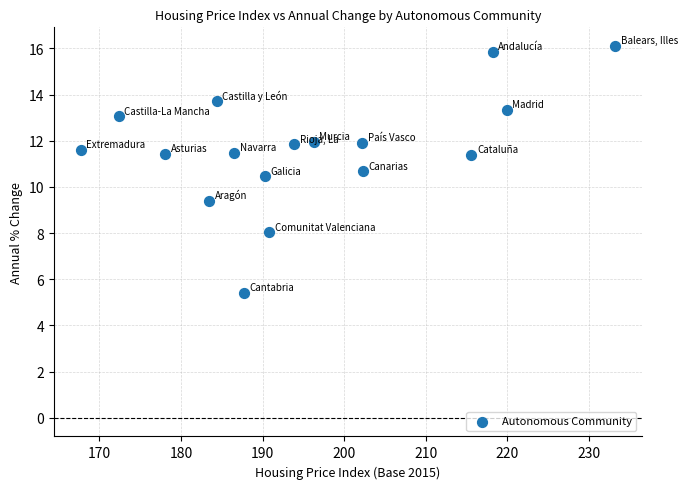

What is the range of X values (max minus min)?

65.5